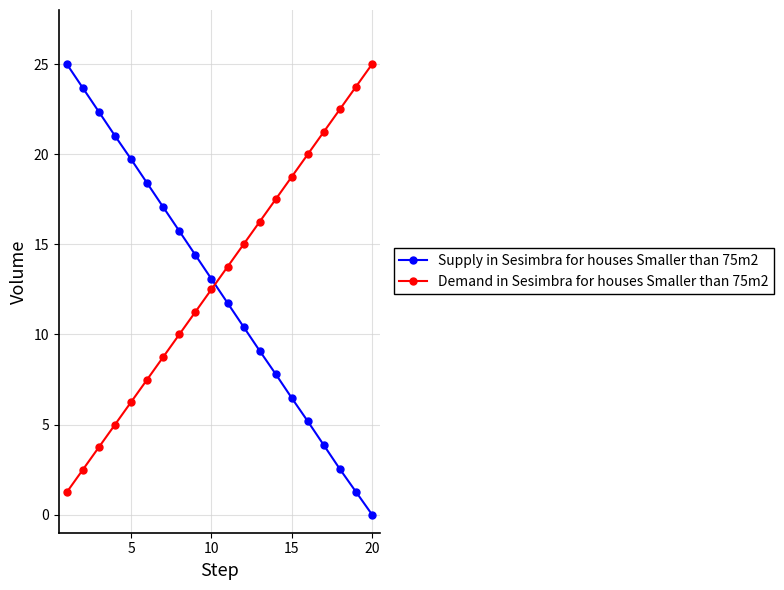

What is the average value of the Demand in Sesimbra for houses Smaller than 75m2 series?

13.1